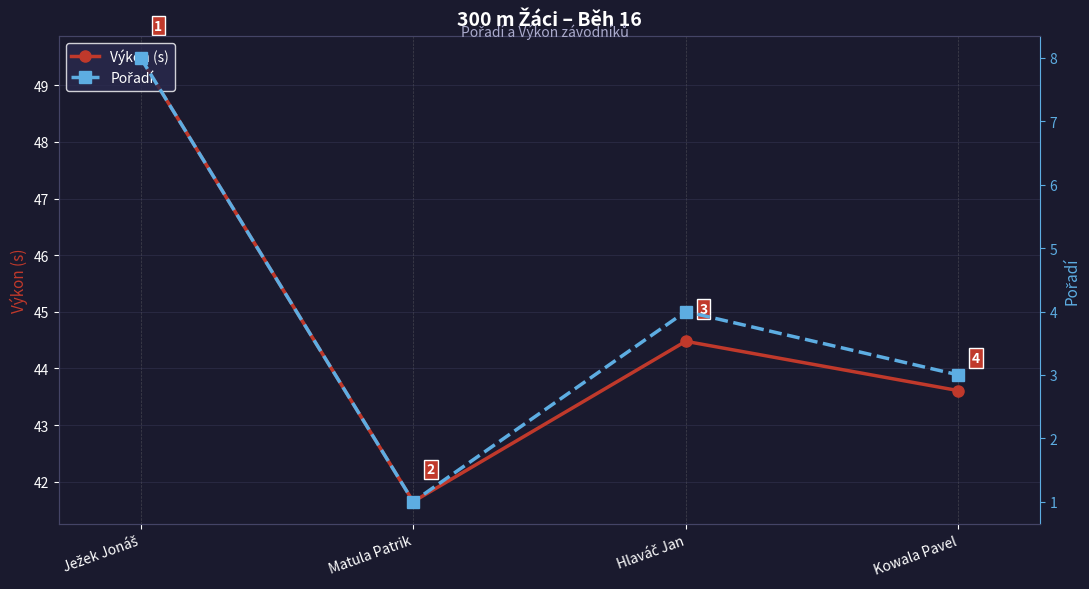

At which label does Výkon (s) first exceed 44?

Ježek Jonáš